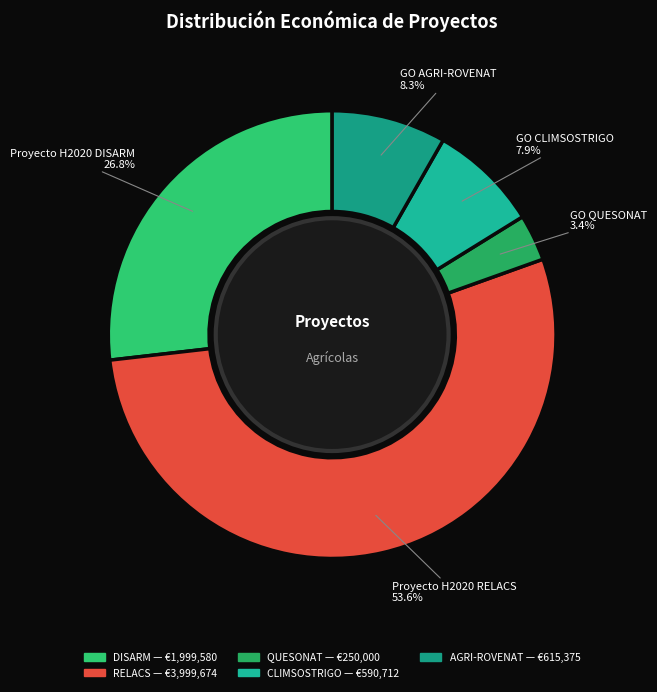

What percentage do DISARM and AGRI-ROVENAT together represent?

35.1%